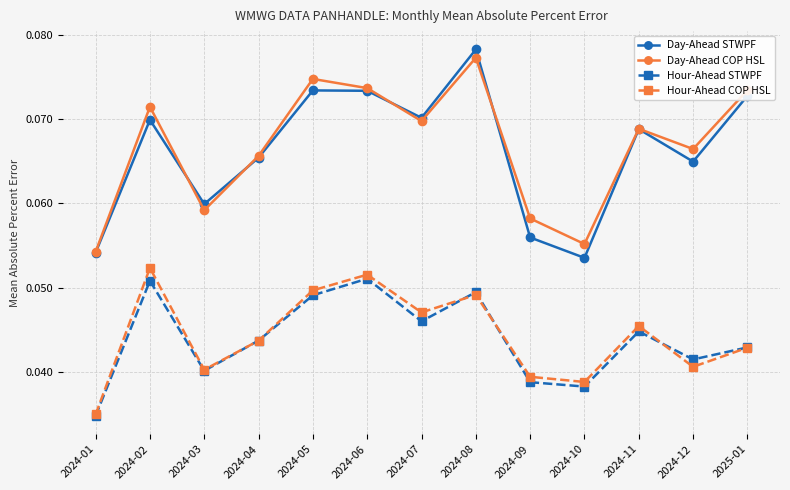

True or false: Hour-Ahead COP HSL and Day-Ahead COP HSL intersect in this chart.

False